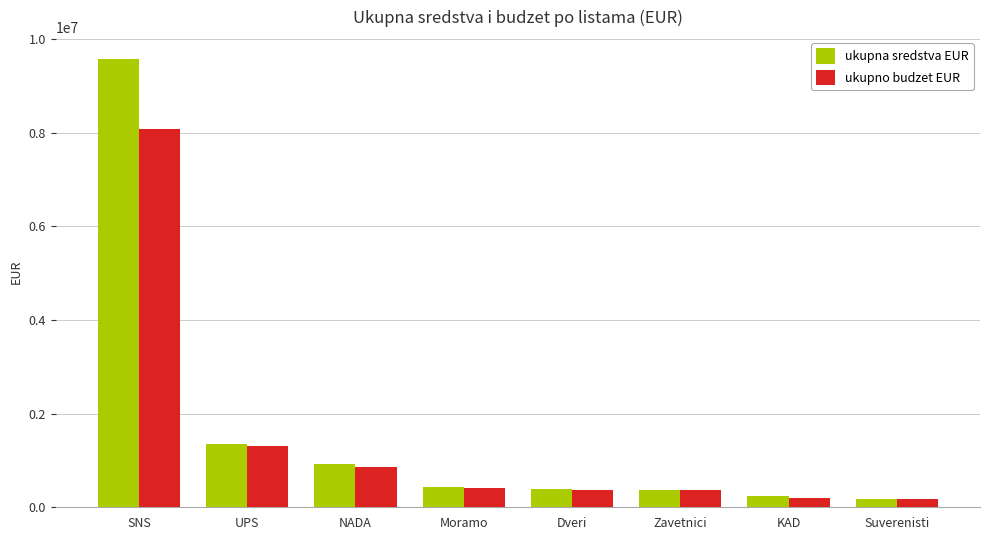

What is the difference between the ukupna sredstva EUR values at UPS and Moramo?

913496.3